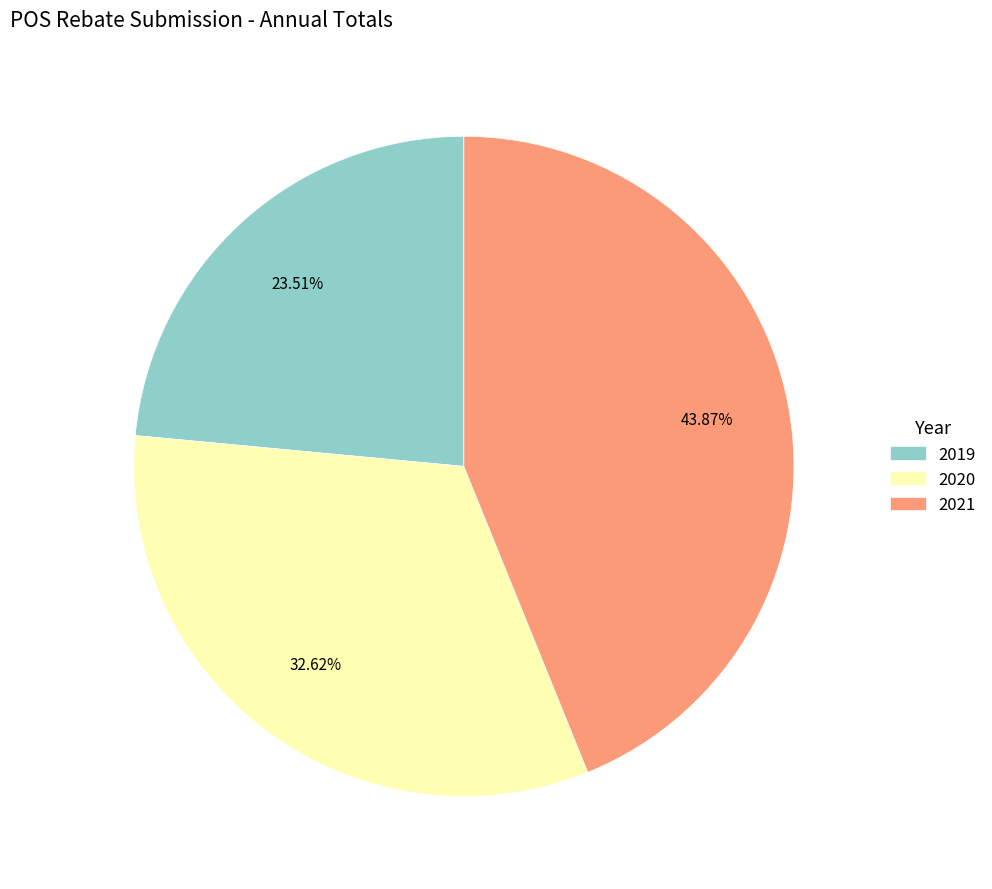

To the nearest percent, what percentage of the pie is 2019?

24%